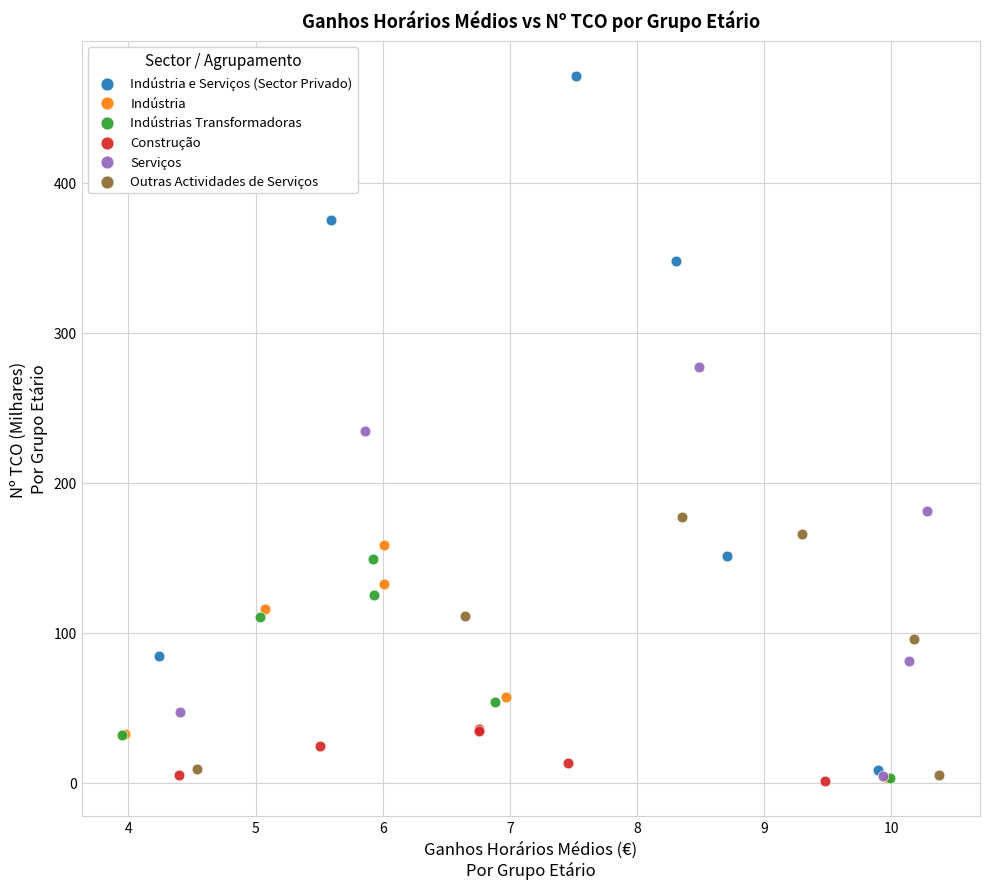

Which series has the widest spread of Y values?

Indústria e Serviços (Sector Privado)